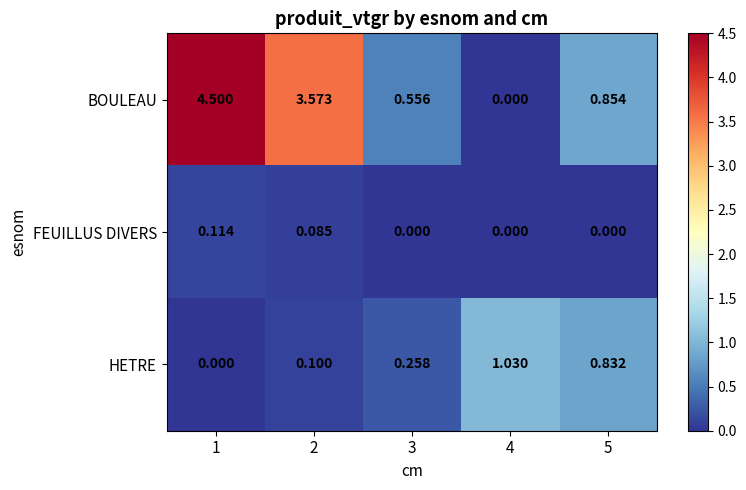

Which series has the widest spread of values?

BOULEAU